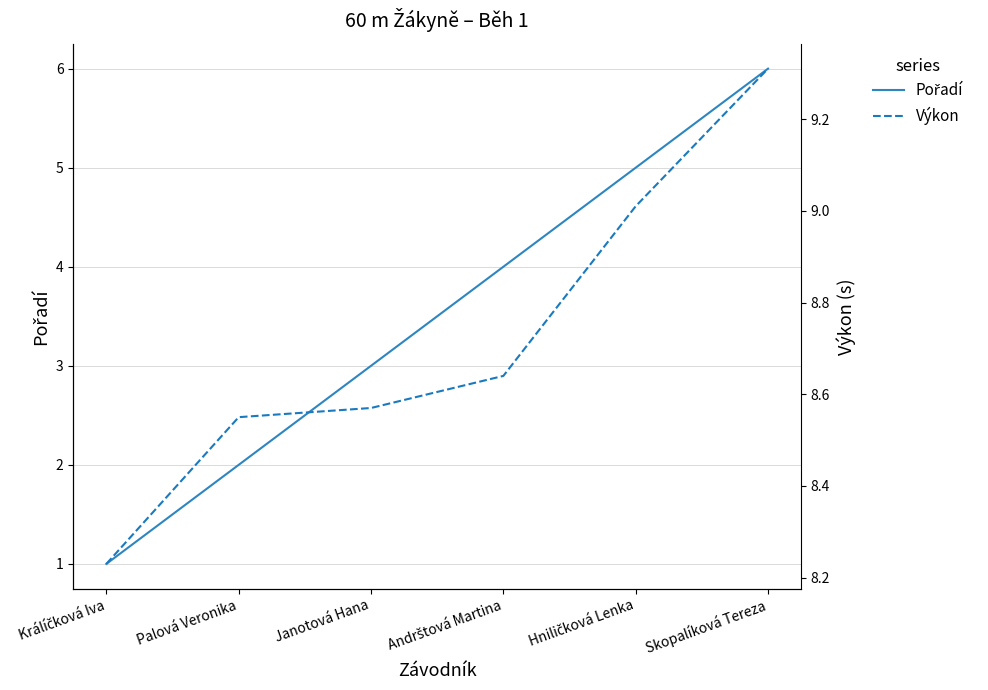

How many Pořadí values are between 2 and 5?

4